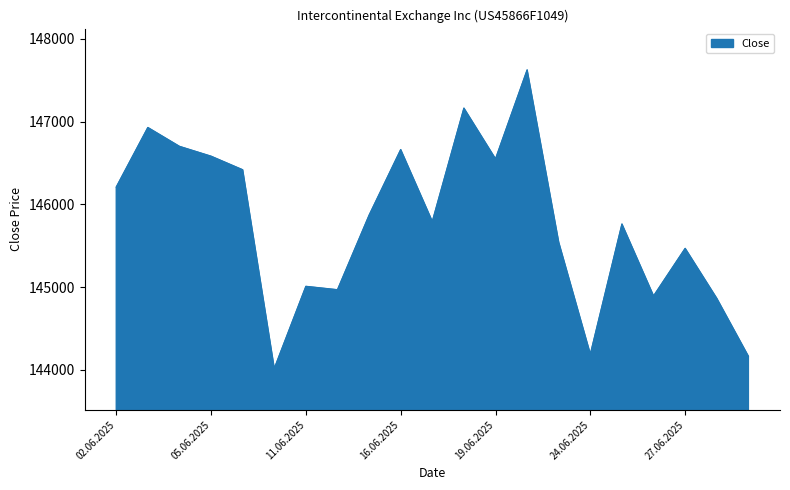

What is the maximum value shown in the chart?

147625